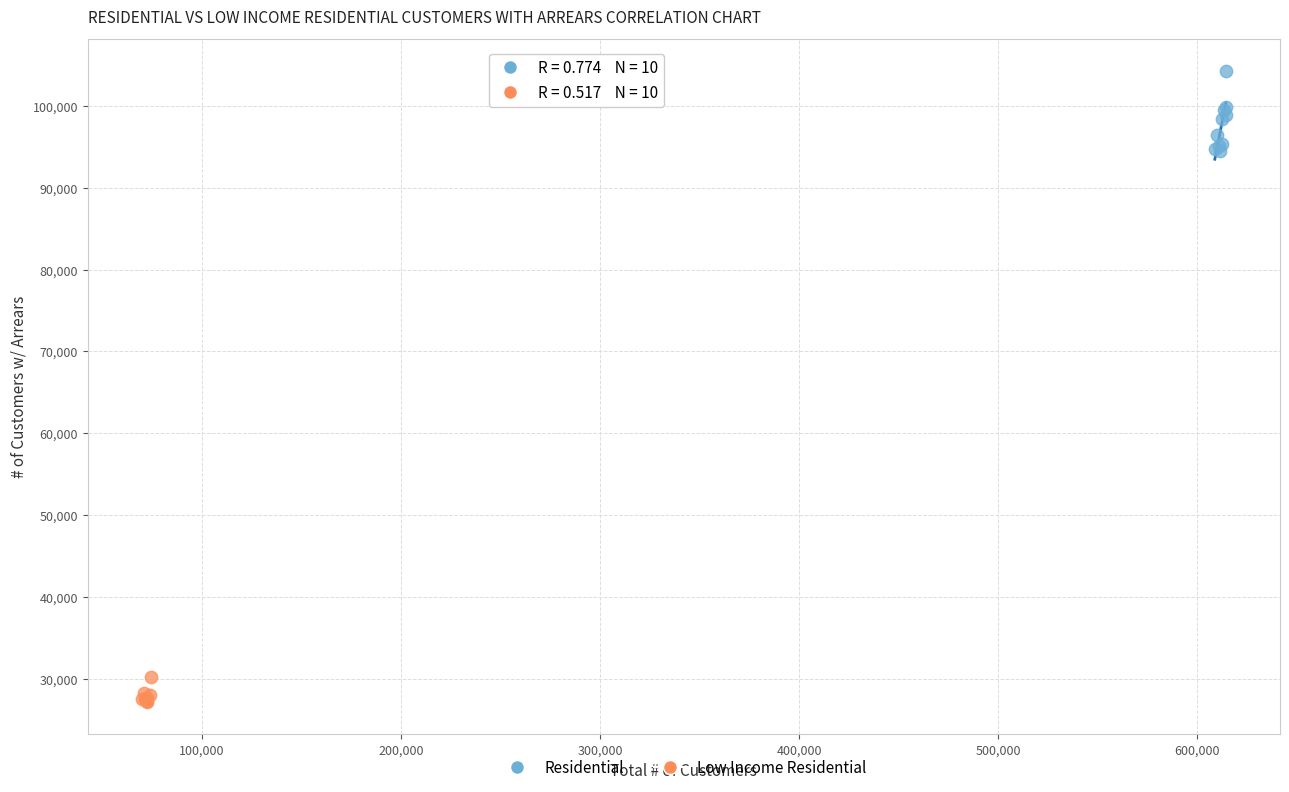

Which series has the widest spread of Y values?

Residential